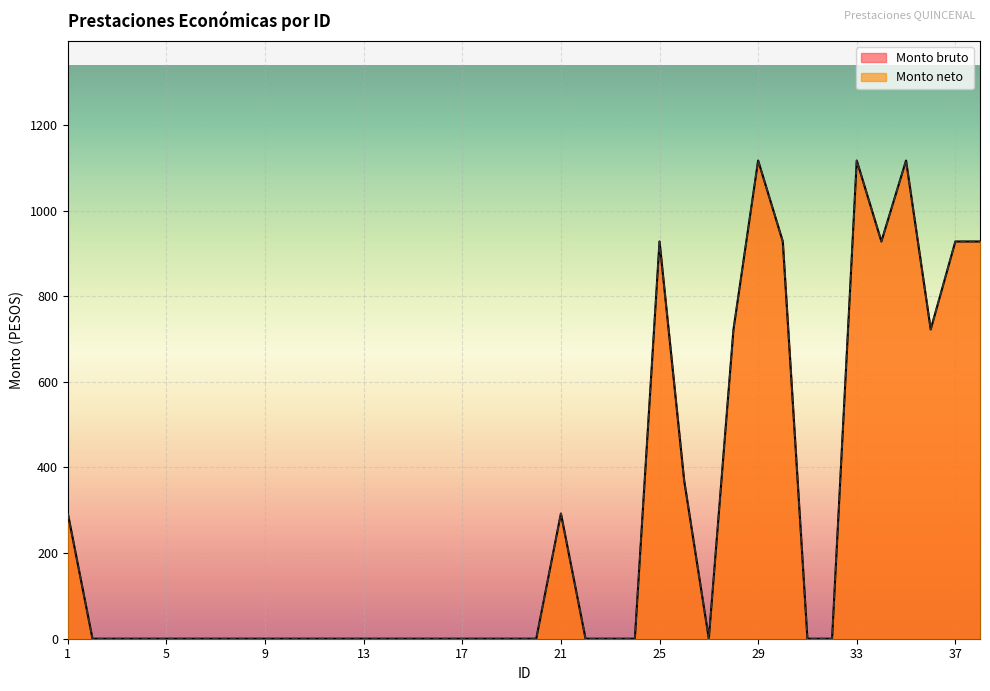

The Monto bruto series shows 483.0 at 21. True or false?

False